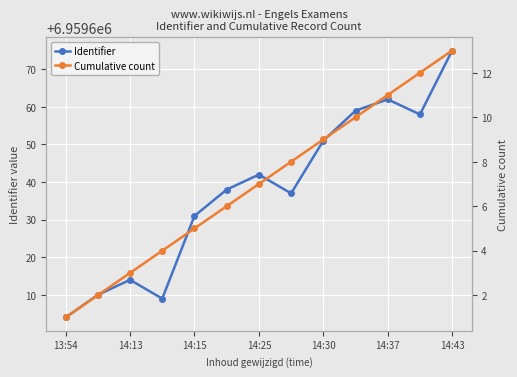

What is the lowest value of the Identifier series?

6959604